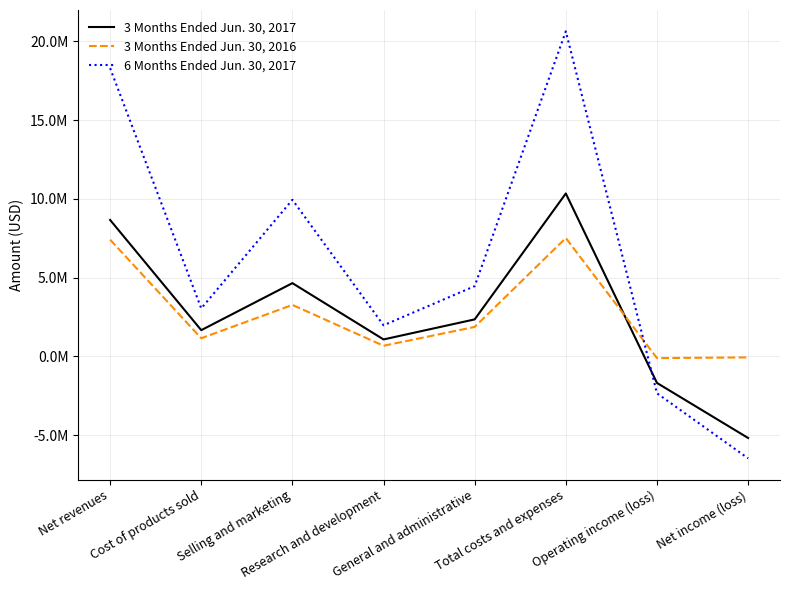

List the labels in order of 6 Months Ended Jun. 30, 2017 value, largest first.

Total costs and expenses, Net revenues, Selling and marketing, General and administrative, Cost of products sold, Research and development, Operating income (loss), Net income (loss)